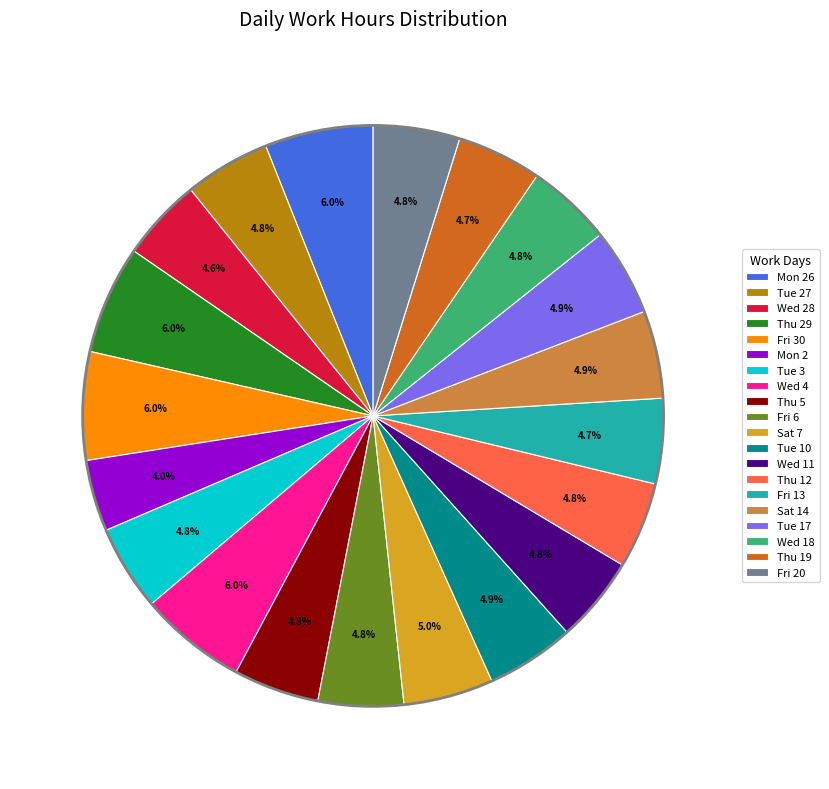

Is it true that Wed 18 is 5% of the pie?

True